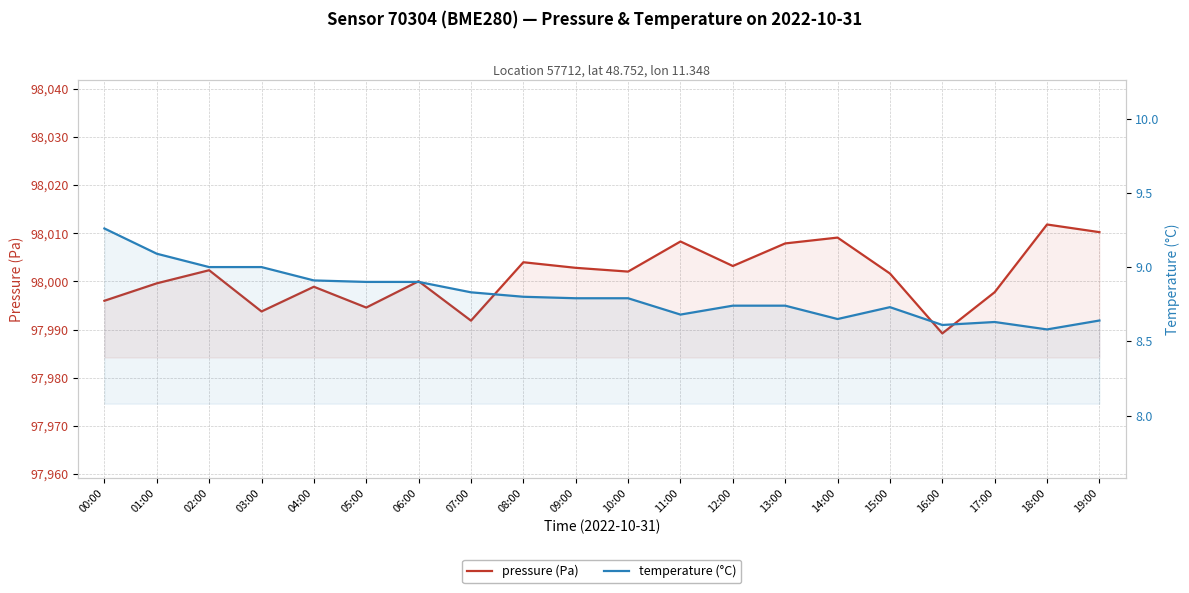

How many interior local valleys does the pressure (Pa) series have?

6